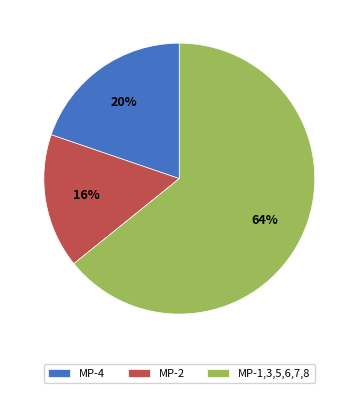

What is the smallest slice in the pie chart?

MP-2